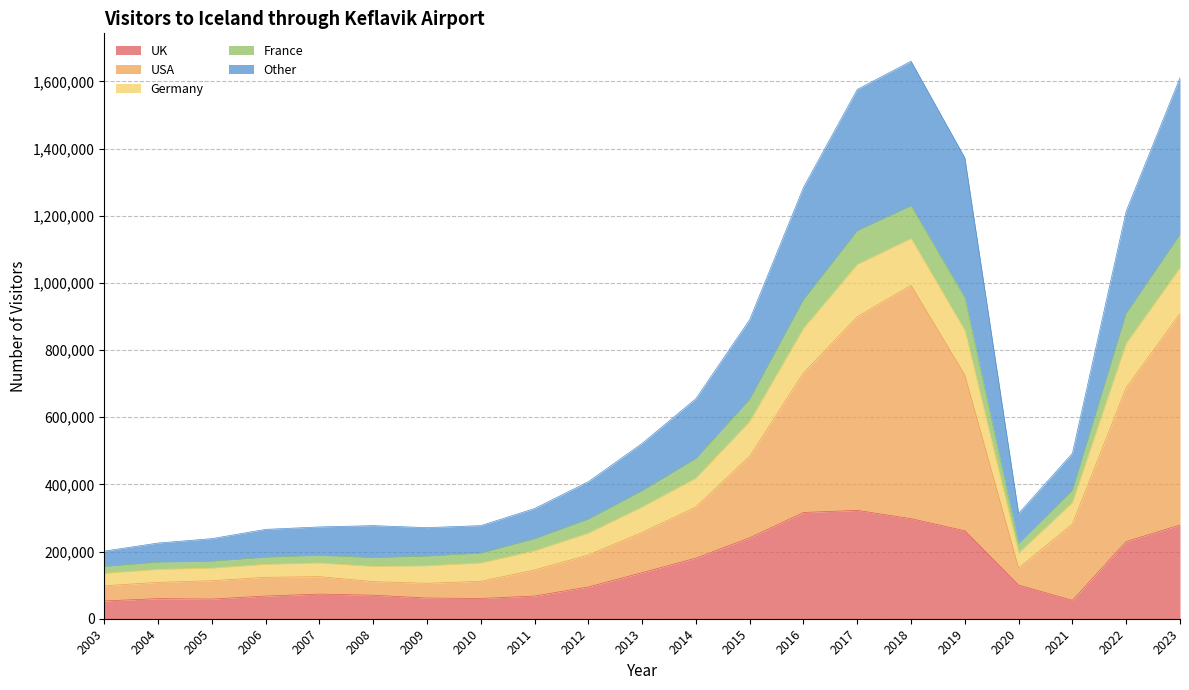

What is the total value across all series at 2019?

1372263